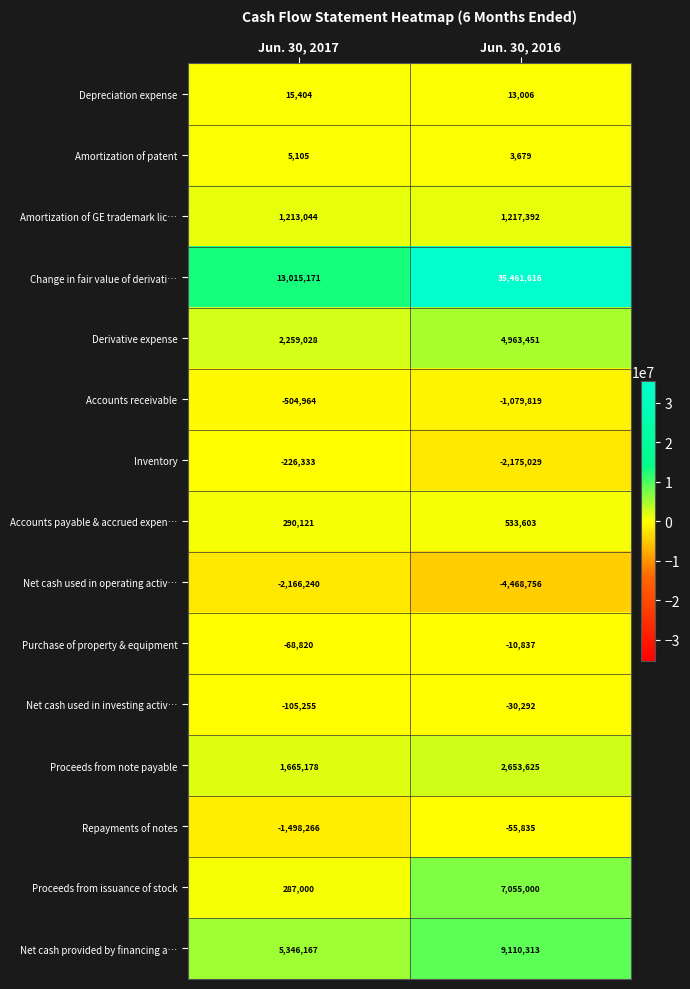

What is the approximate value of Net cash provided by financing a… at Jun. 30, 2016?

9110313